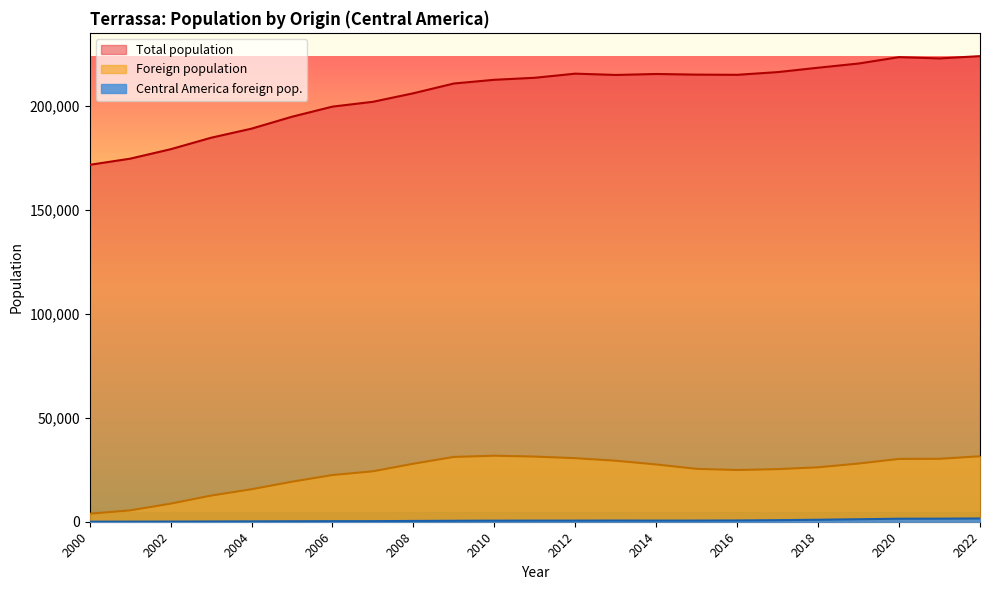

How many lines are shown in the chart?

3